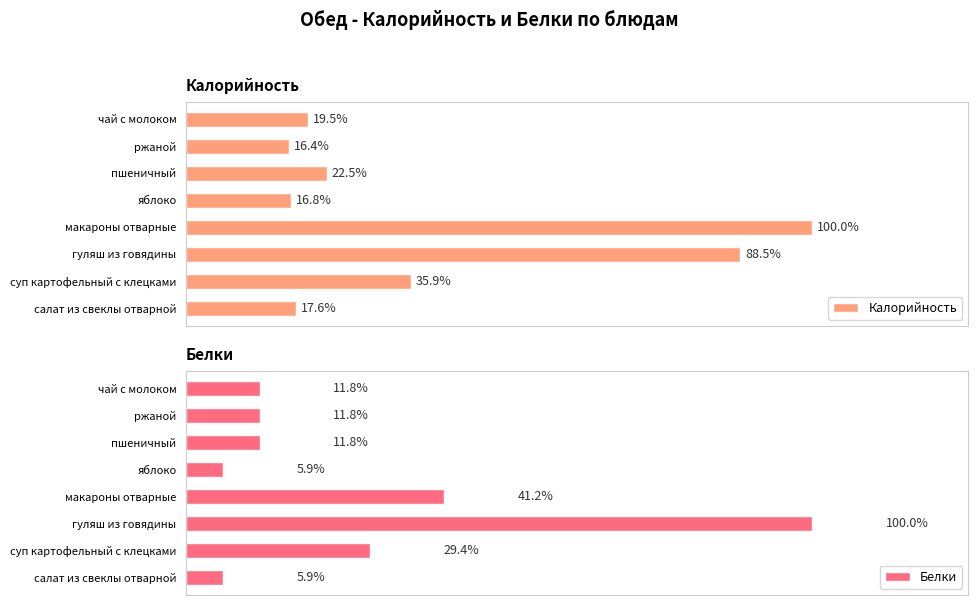

Rank the series by their average value, from highest to lowest.

Калорийность, Белки